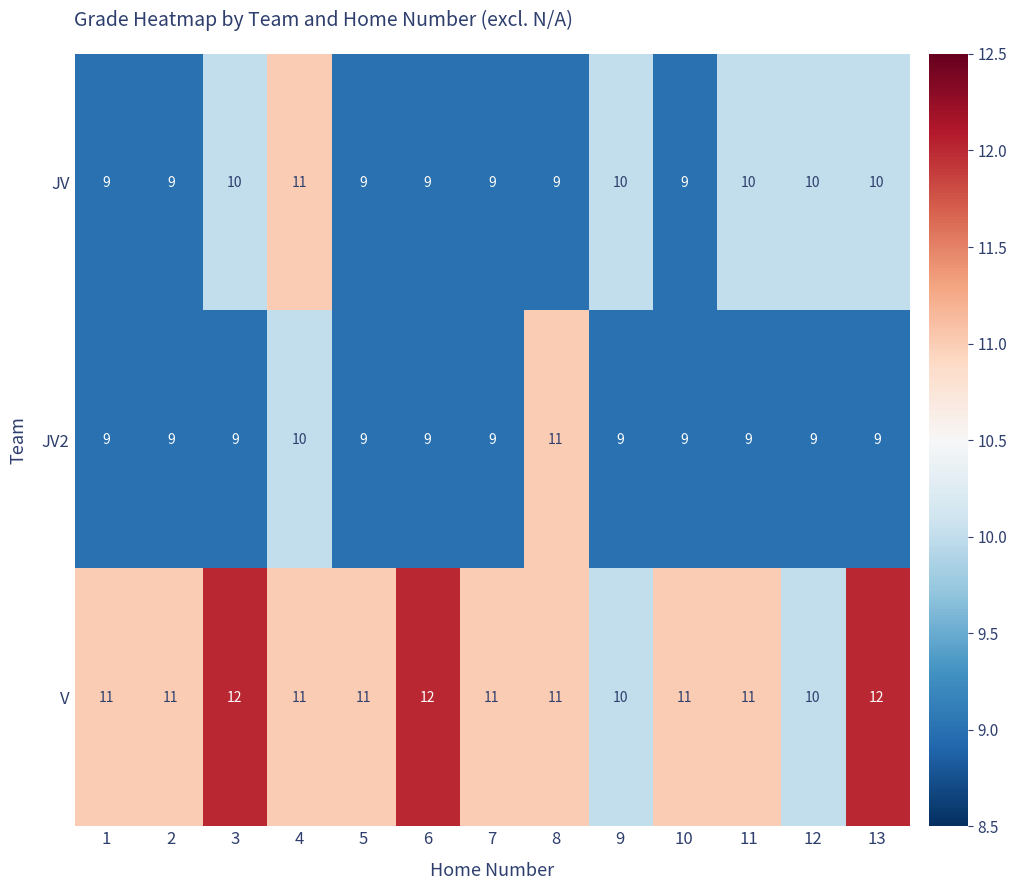

How many distinct data groups are displayed?

3